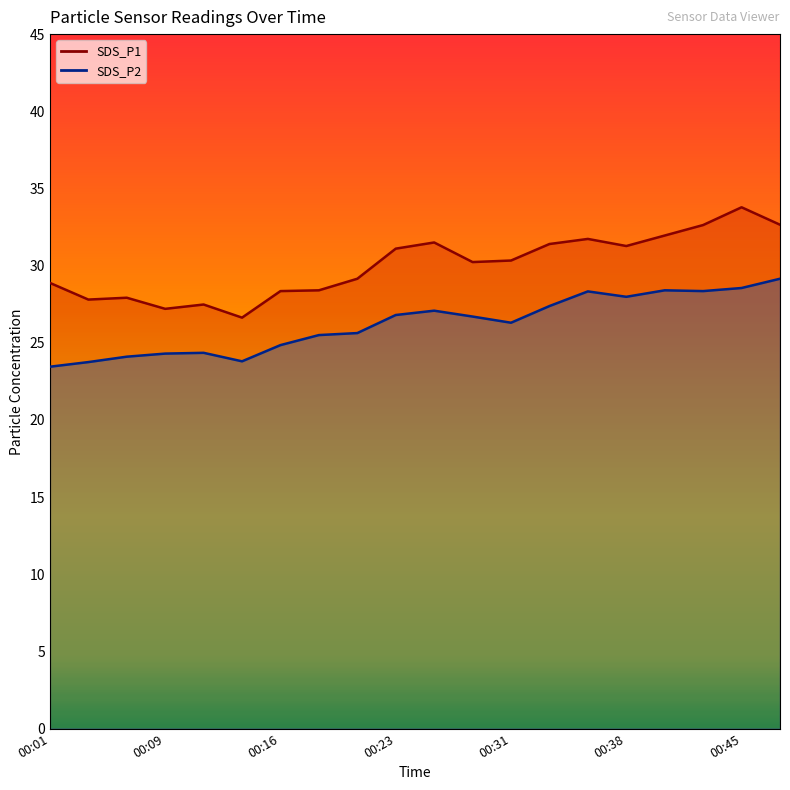

How many interior local peaks does the SDS_P2 series have?

4